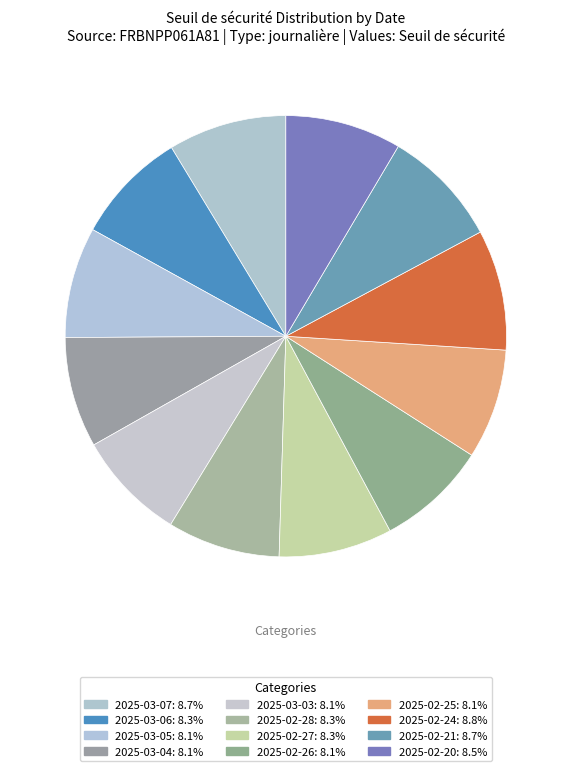

True or false: 2025-03-04 accounts for 13% of the total.

False